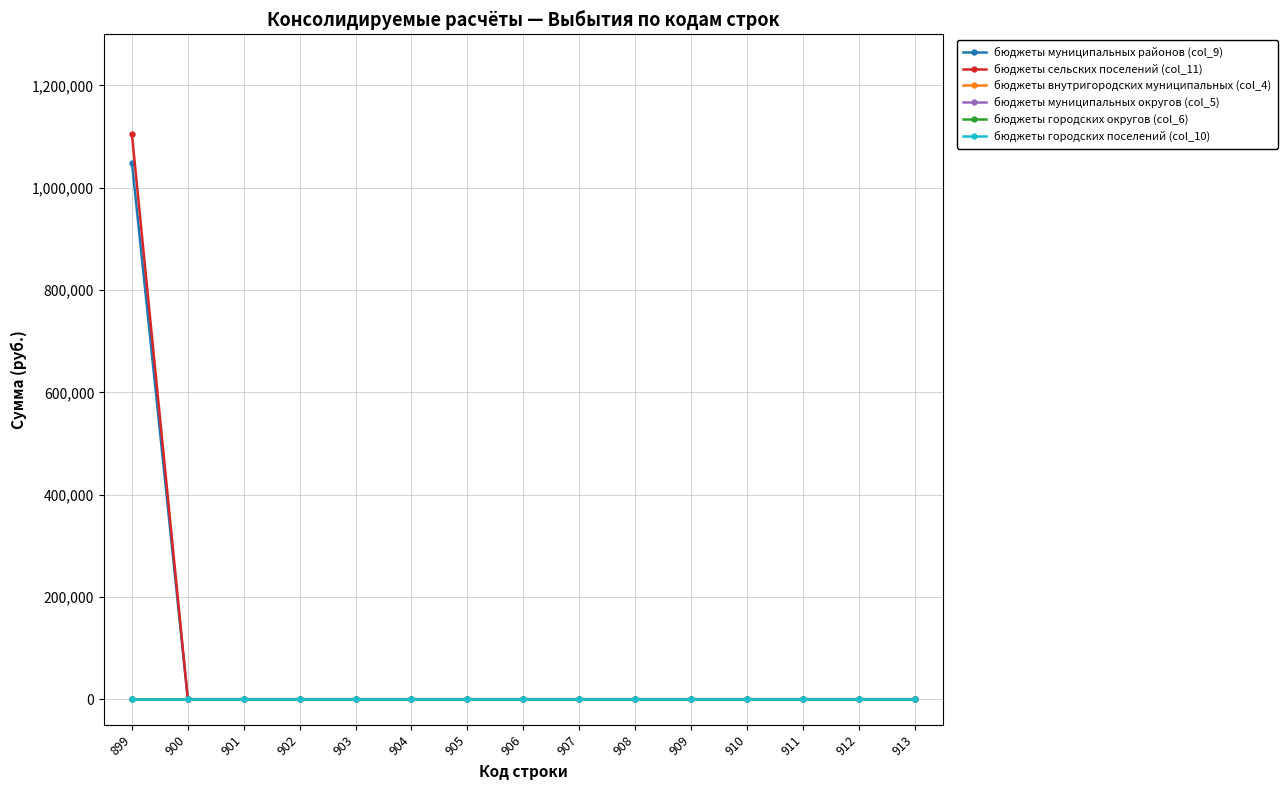

True or false: бюджеты муниципальных округов (col_5) has more than 2 points higher than both neighbors.

False